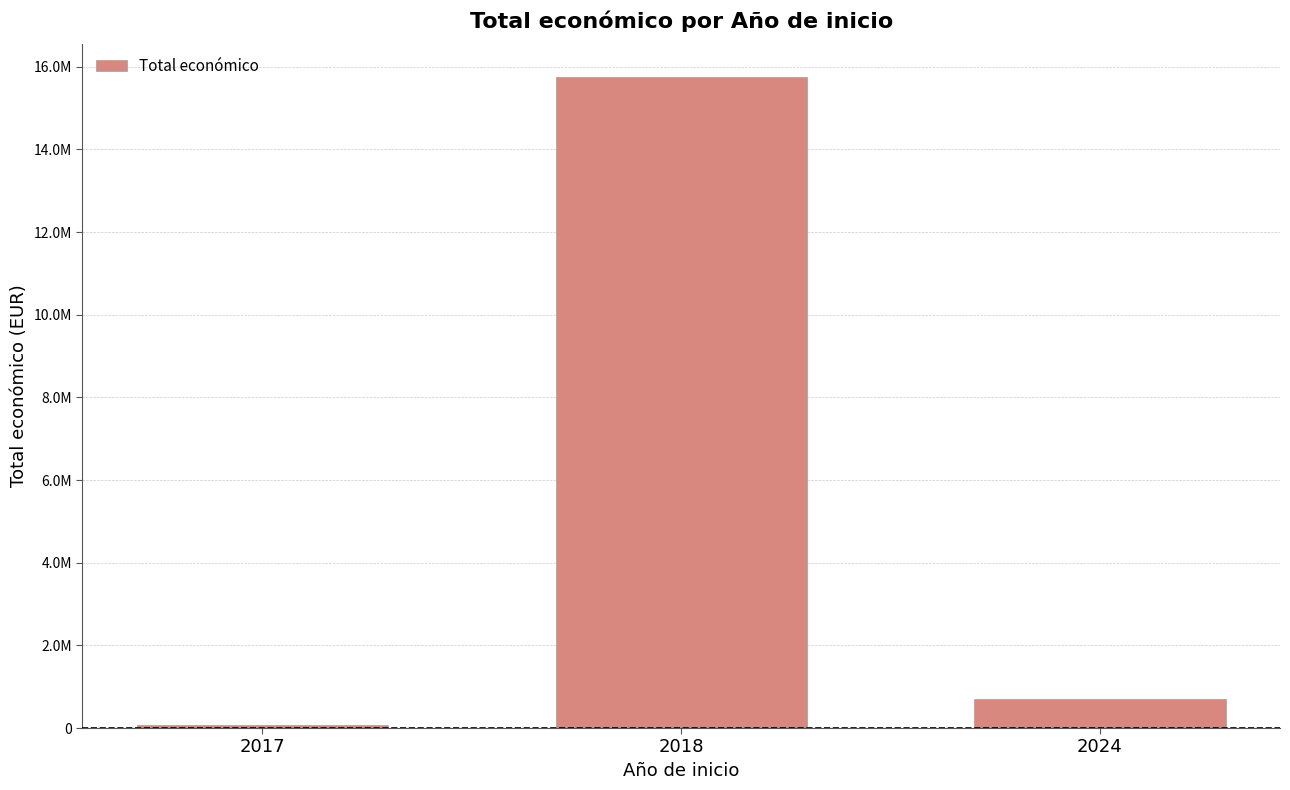

Is it true that the value at 2017 is 108732?

False